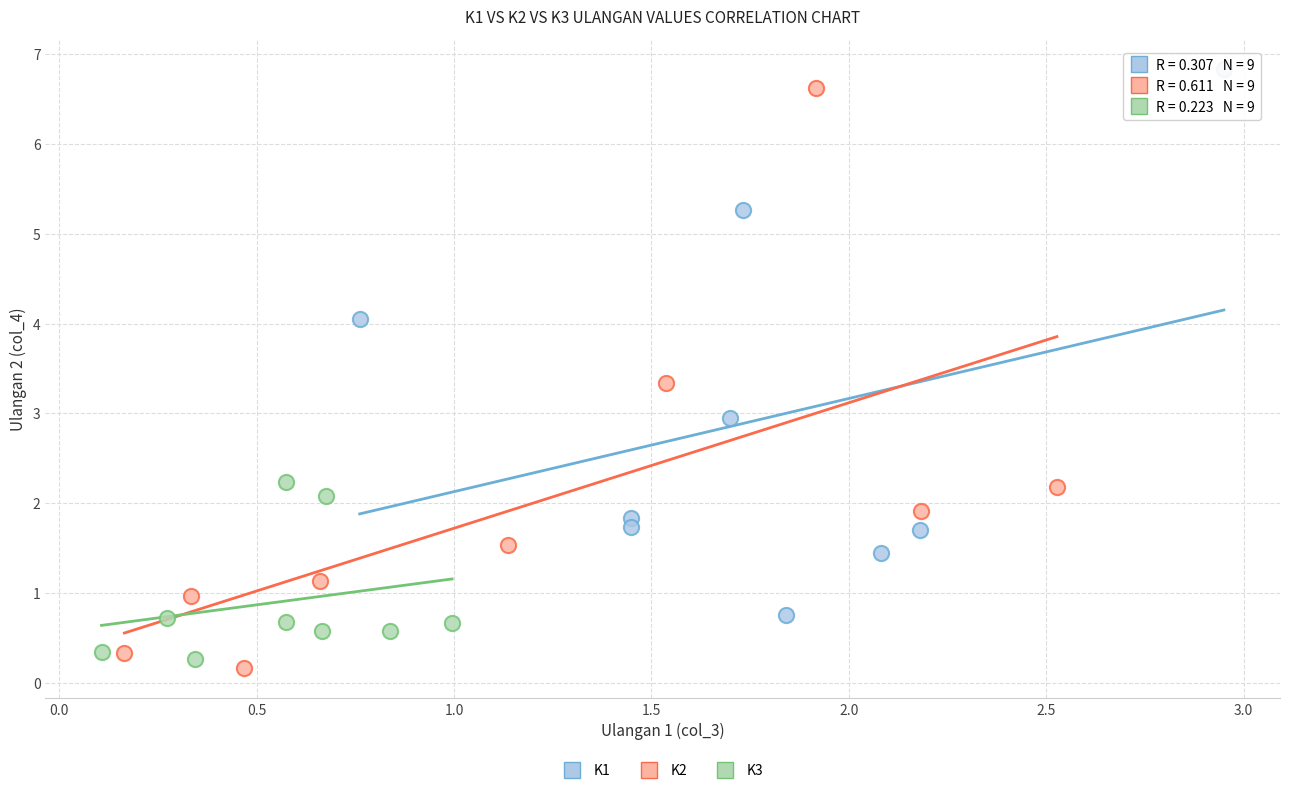

Which series has the largest Y range (max minus min)?

K2